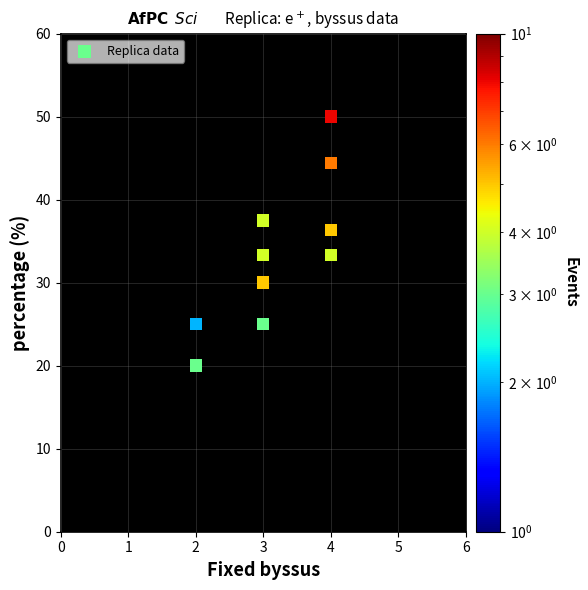

What is the average Y value?

33.5